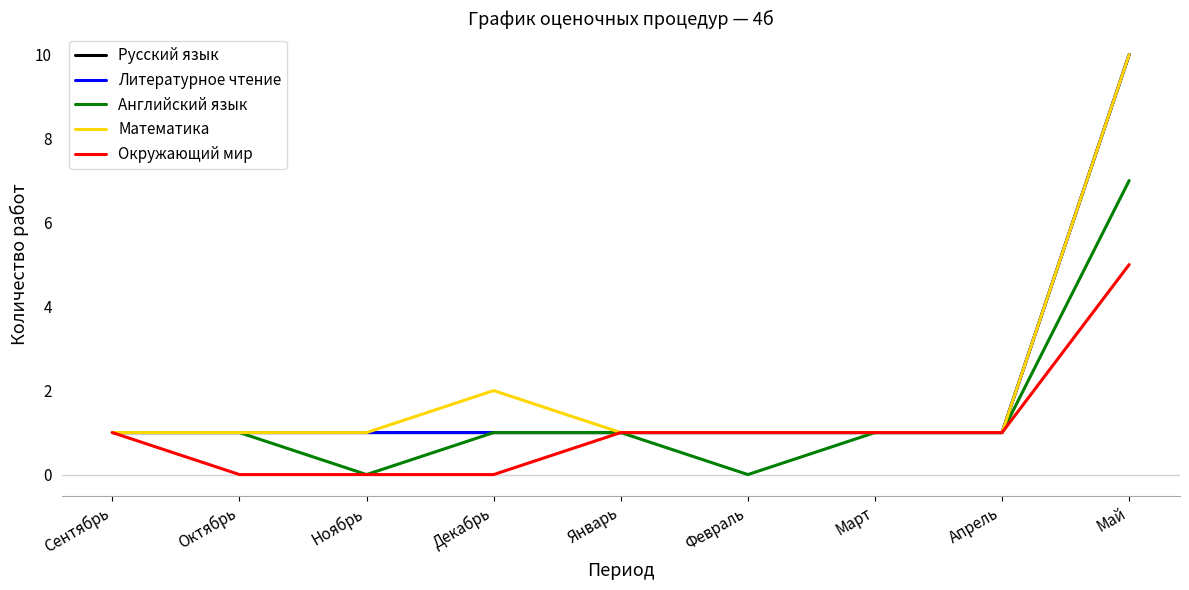

True or false: Русский язык has more than 0 points higher than both neighbors.

False